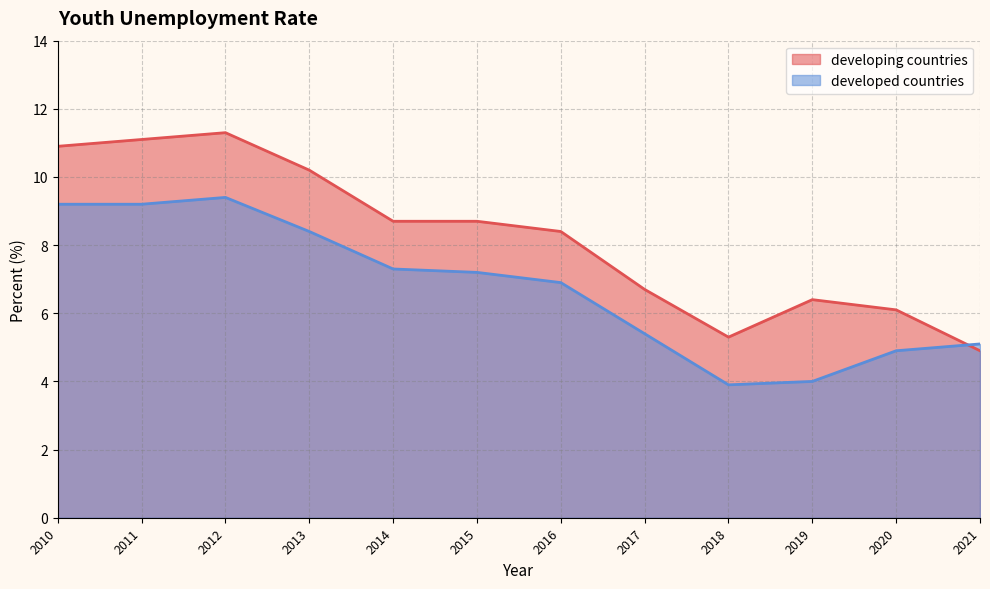

Which series has the largest total across all categories?

developing countries